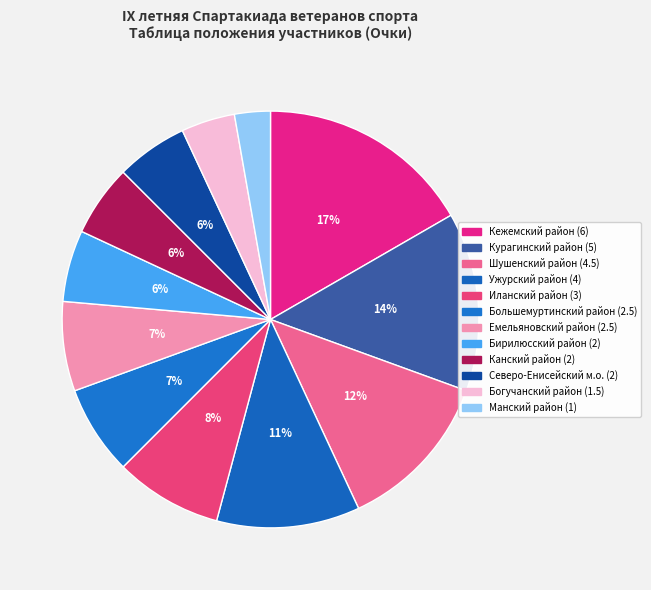

To the nearest percent, what percentage of the pie is Шушенский район?

12%